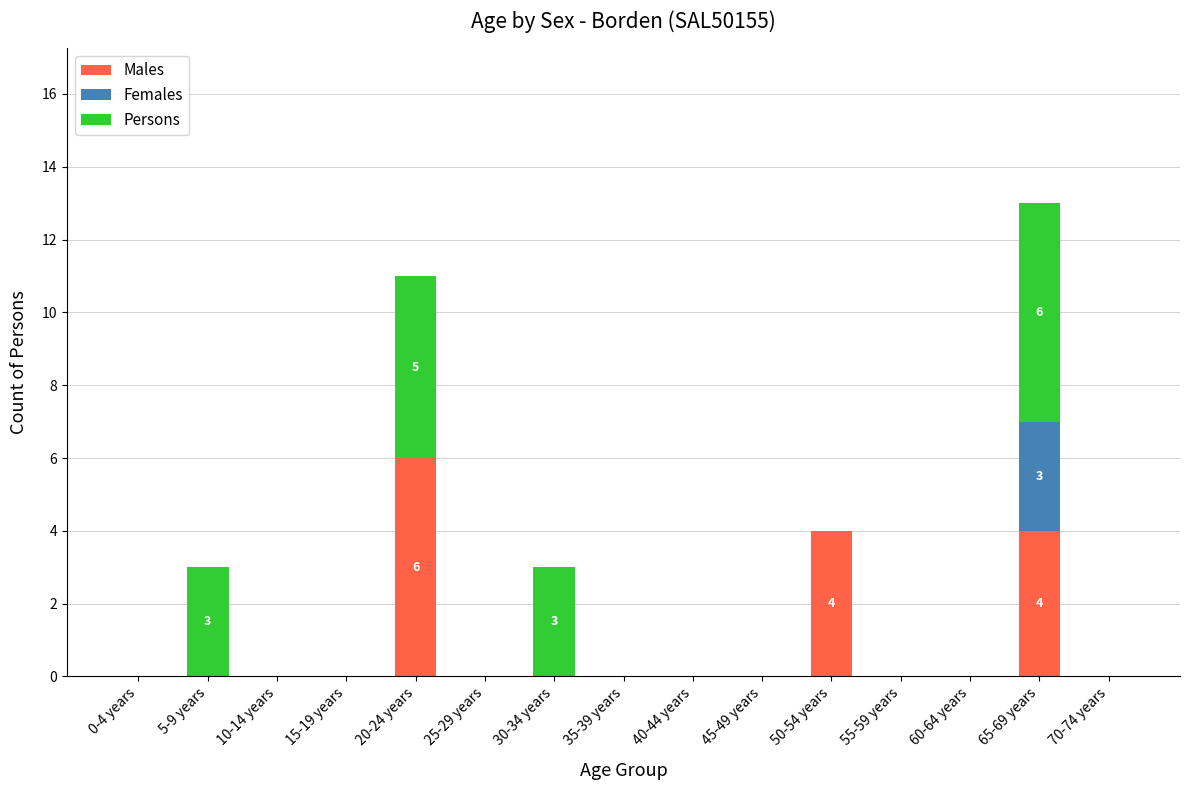

At which category is the sum across all series the highest?

65-69 years